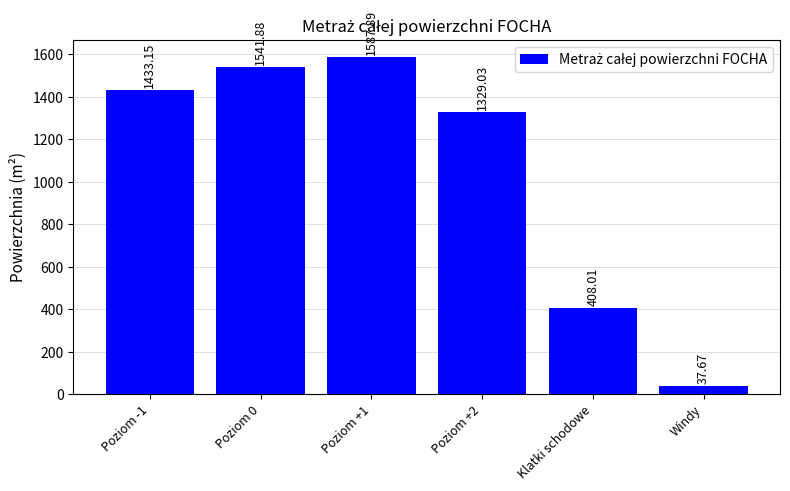

Rank the categories by value from highest to lowest.

Poziom +1, Poziom 0, Poziom -1, Poziom +2, Klatki schodowe, Windy